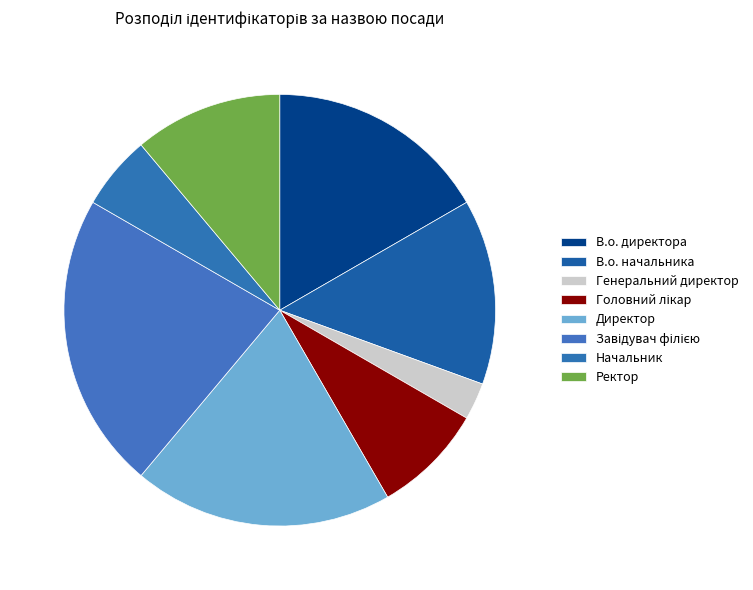

How many slices are in this pie chart?

8